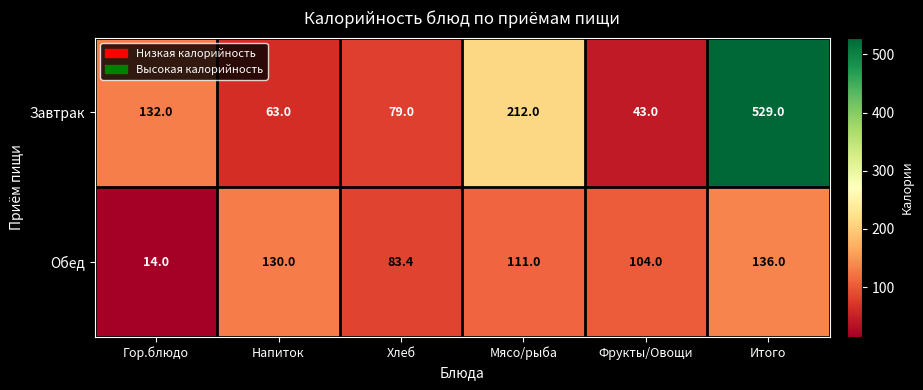

Reading right to left, what are all the values shown in this chart?

Завтрак: 529.0	43.0	212.0	79.0	63.0	132.0
Обед: 136.0	104.0	111.0	83.4	130.0	14.0